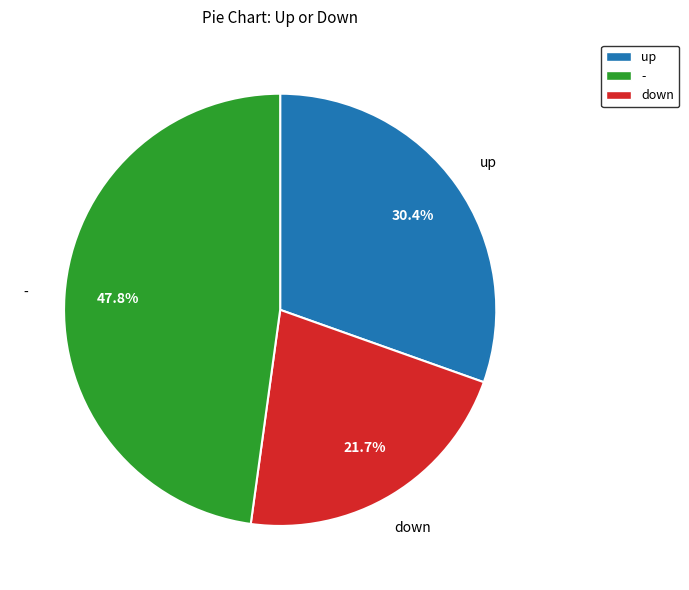

Is there any slice that represents more than half of the pie?

No